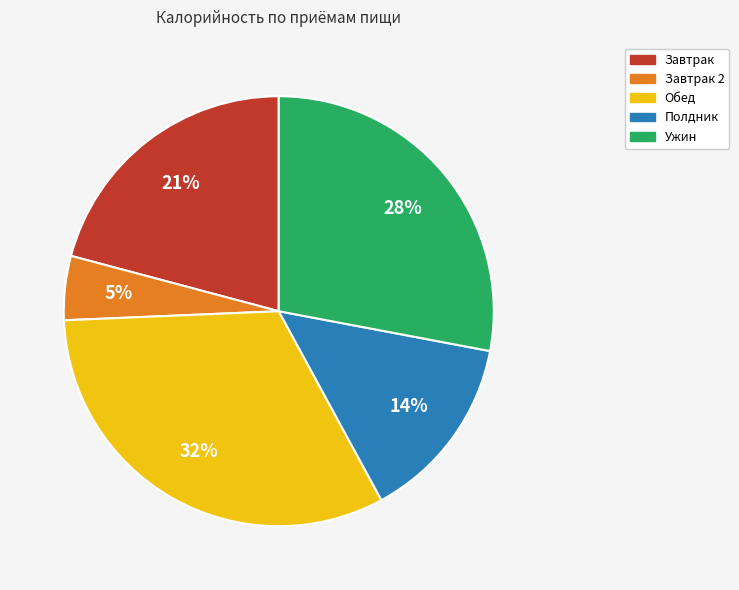

How many slices are in this pie chart?

5